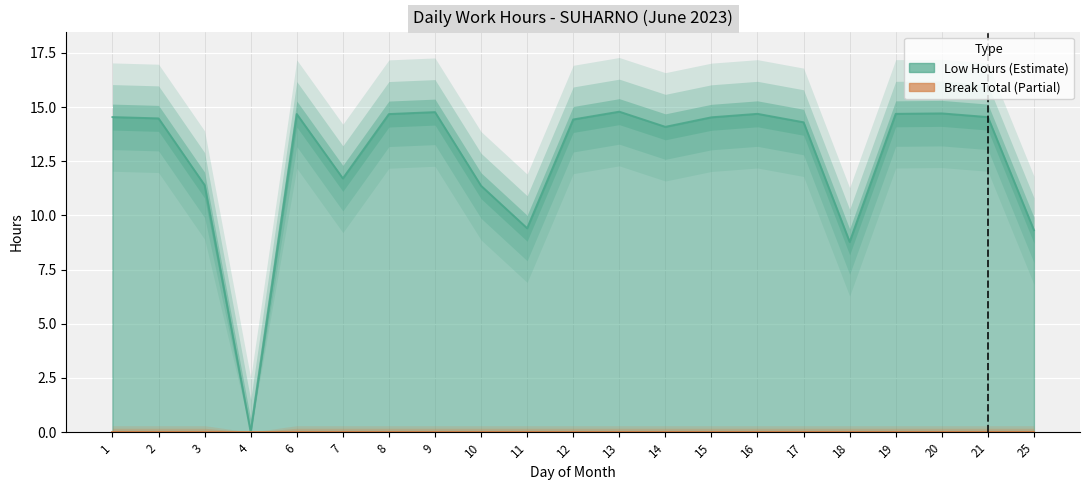

Read the value at 15.

14.5